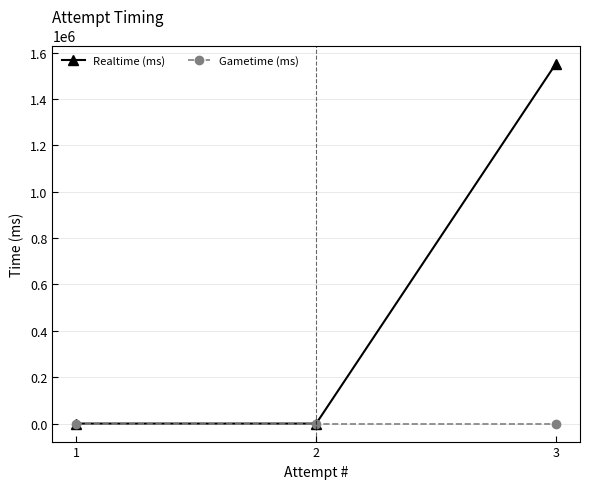

What is the maximum value shown in the chart?

1553241